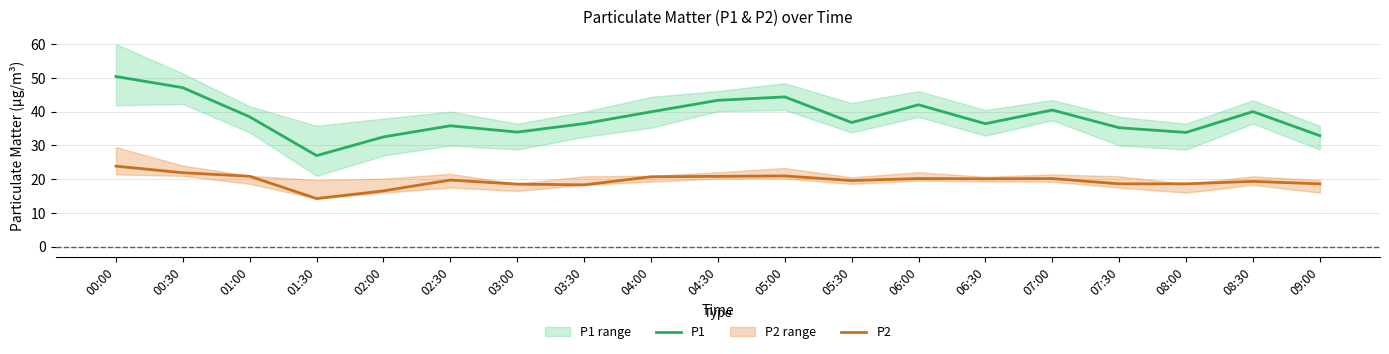

How many lines are shown in the chart?

2